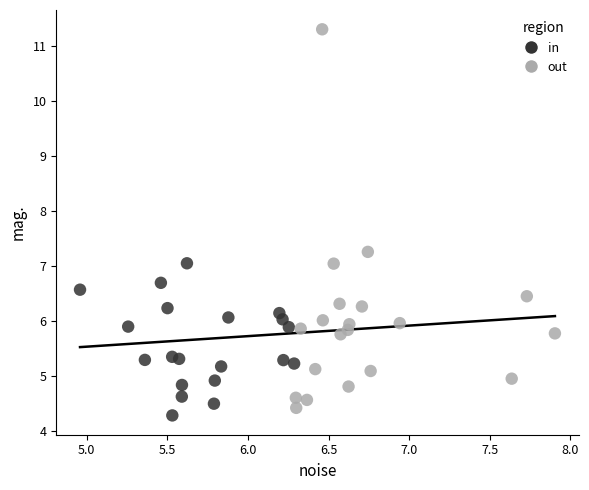

Which series contains the highest Y value?

out